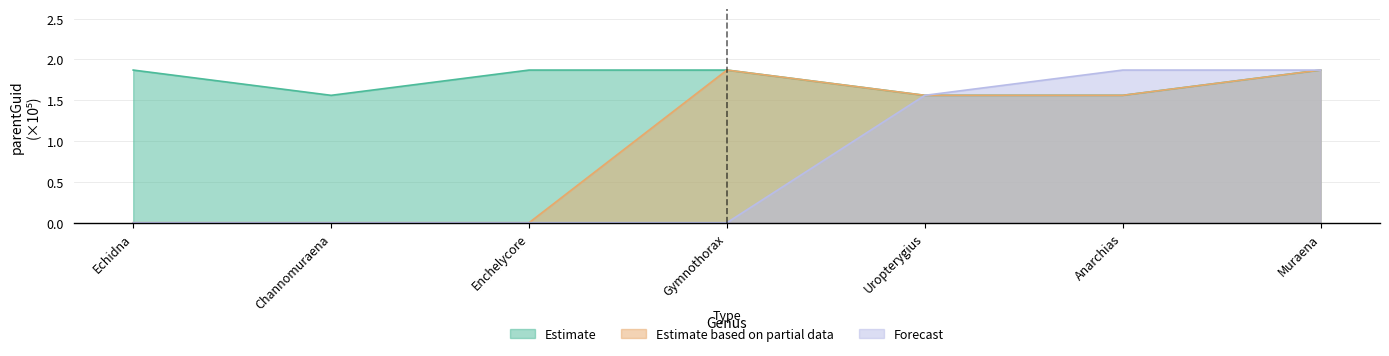

At how many categories does at least one series exceed 1?

7